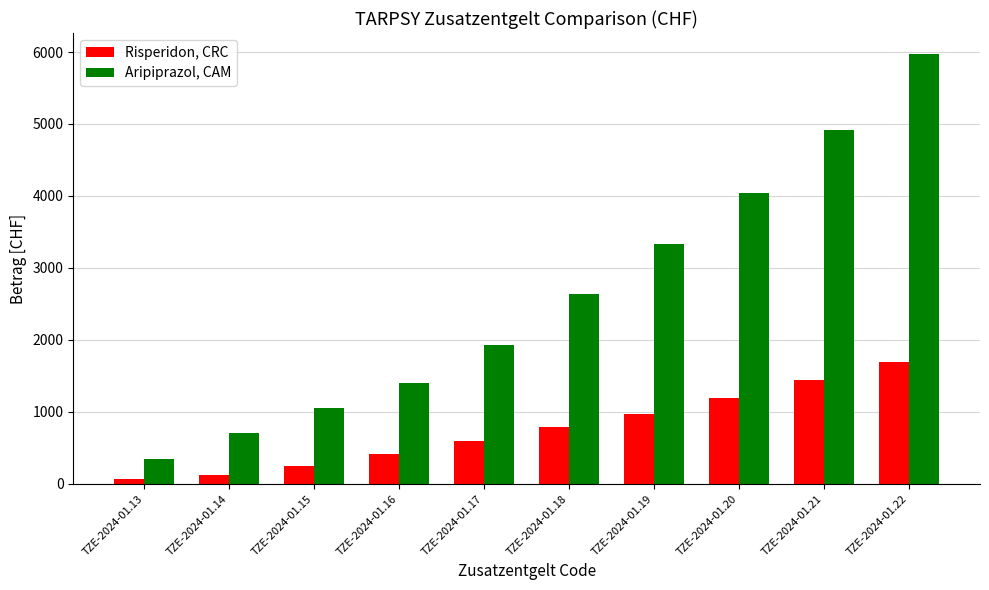

What is the sum of all Aripiprazol, CAM values?

26318.4